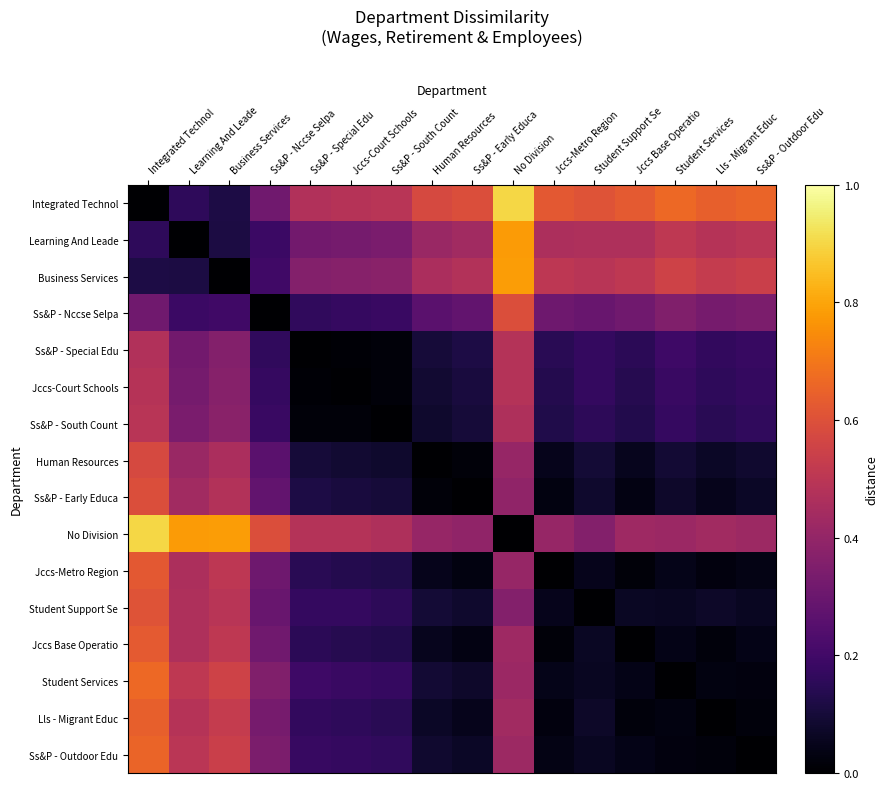

How many distinct data groups are displayed?

16